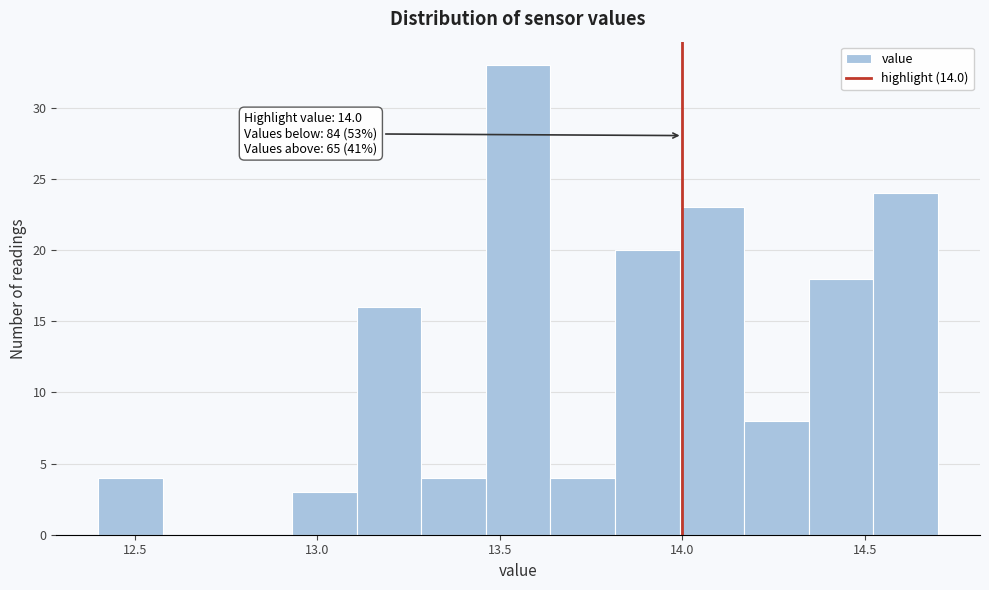

Read against the x-axis, roughly where is the centre of the tallest bar?

13.55